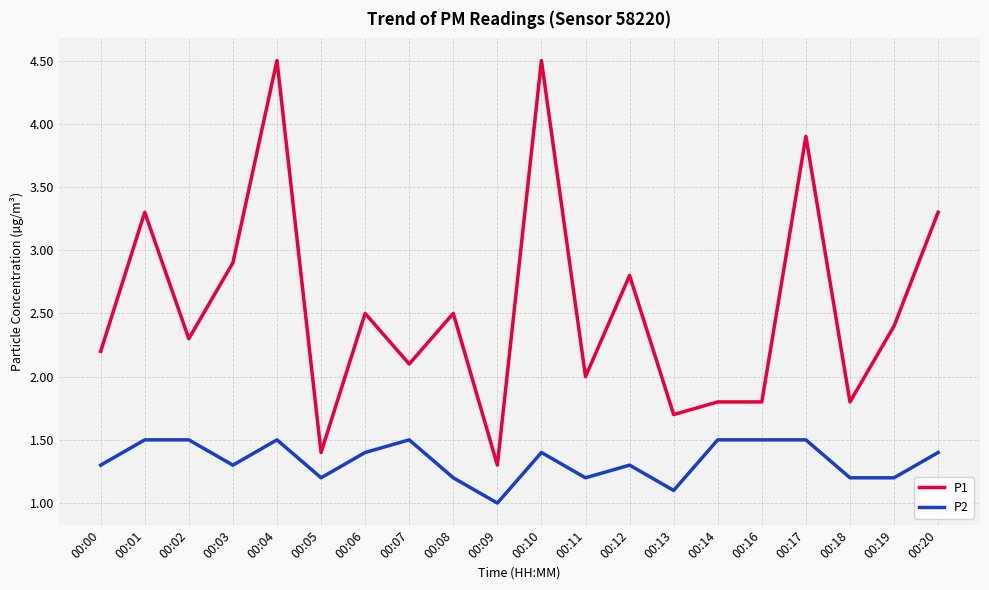

Reading right to left, extract all data points from this chart.

P1: 3.3	2.4	1.8	3.9	1.8	1.8	1.7	2.8	2.0	4.5	1.3	2.5	2.1	2.5	1.4	4.5	2.9	2.3	3.3	2.2
P2: 1.4	1.2	1.2	1.5	1.5	1.5	1.1	1.3	1.2	1.4	1.0	1.2	1.5	1.4	1.2	1.5	1.3	1.5	1.5	1.3